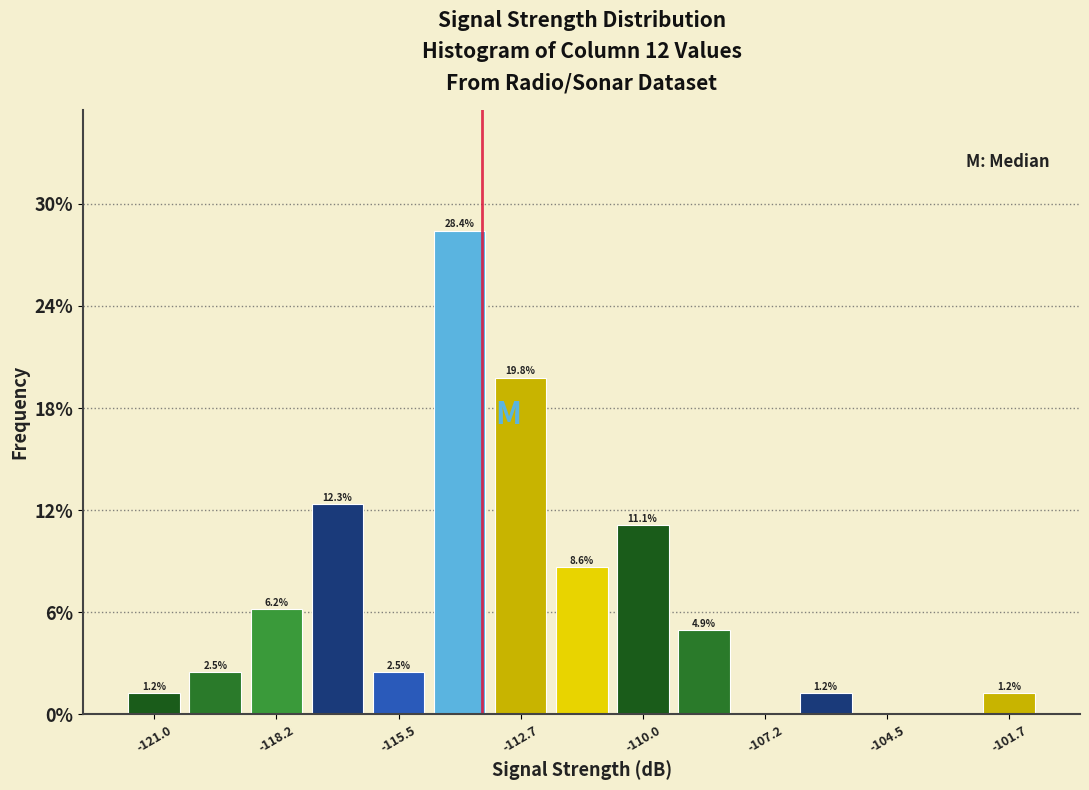

Read against the x-axis, roughly where is the centre of the tallest bar?

-114.0